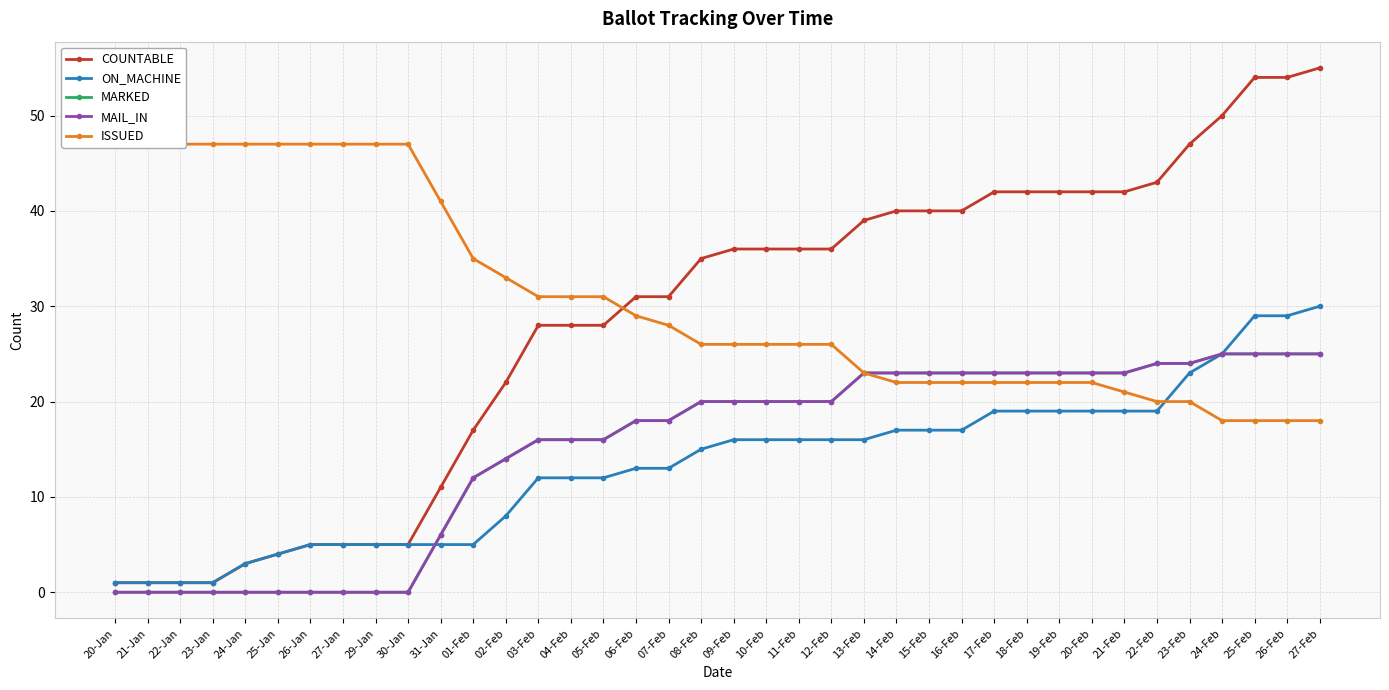

How many lines are shown in the chart?

5